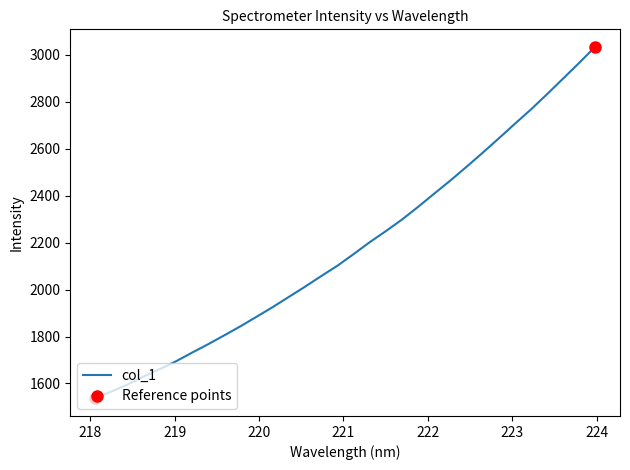

What is the maximum value for col_1?

3034.3